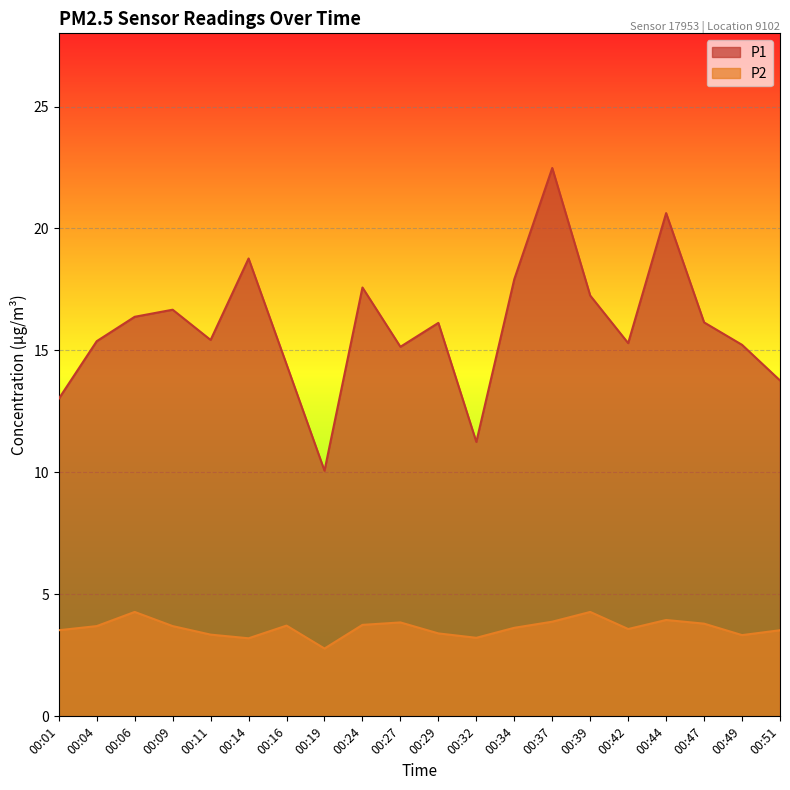

How many lines are shown in the chart?

2